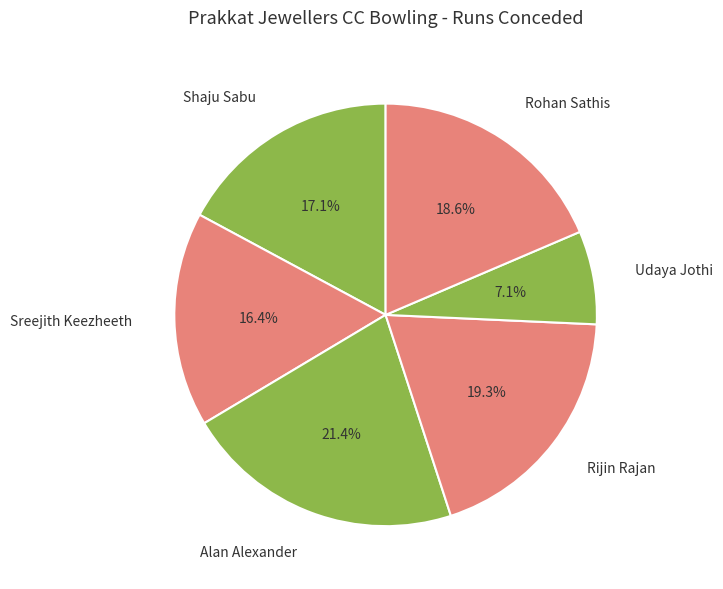

What is the largest slice in the pie chart?

Alan Alexander